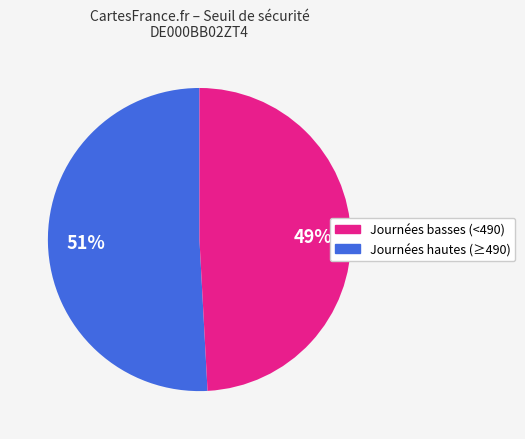

Does any single category account for the majority?

Yes